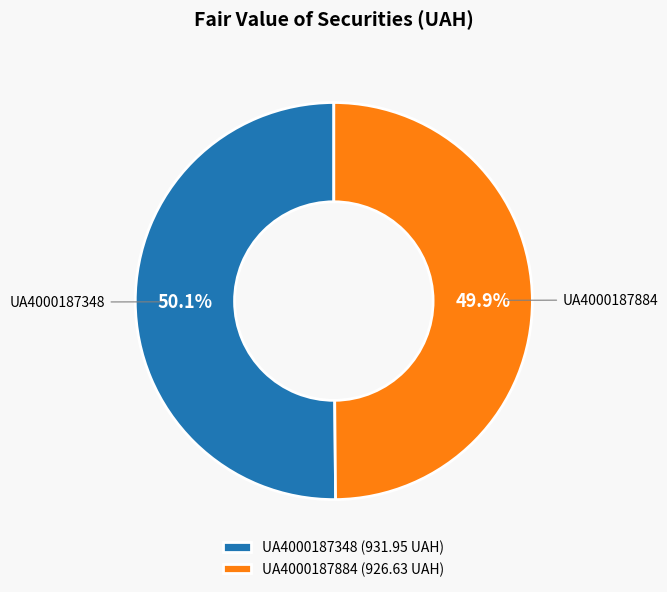

Is there any slice that represents more than half of the pie?

Yes